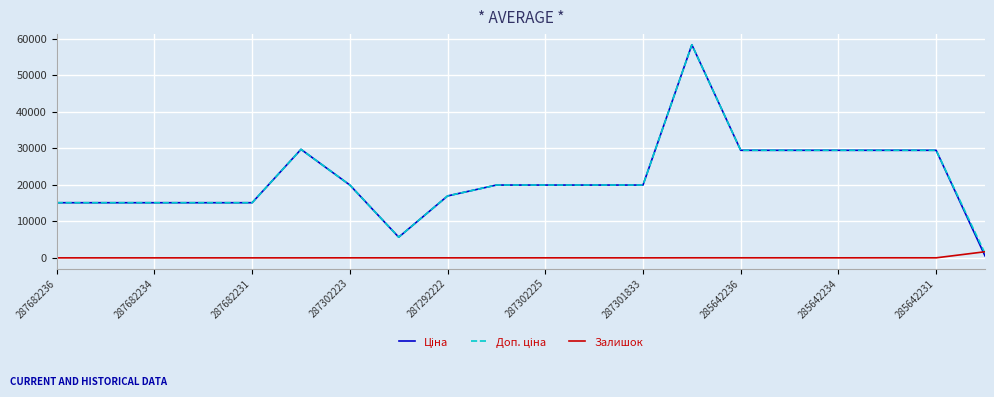

What is the maximum value for Залишок?

1674.0